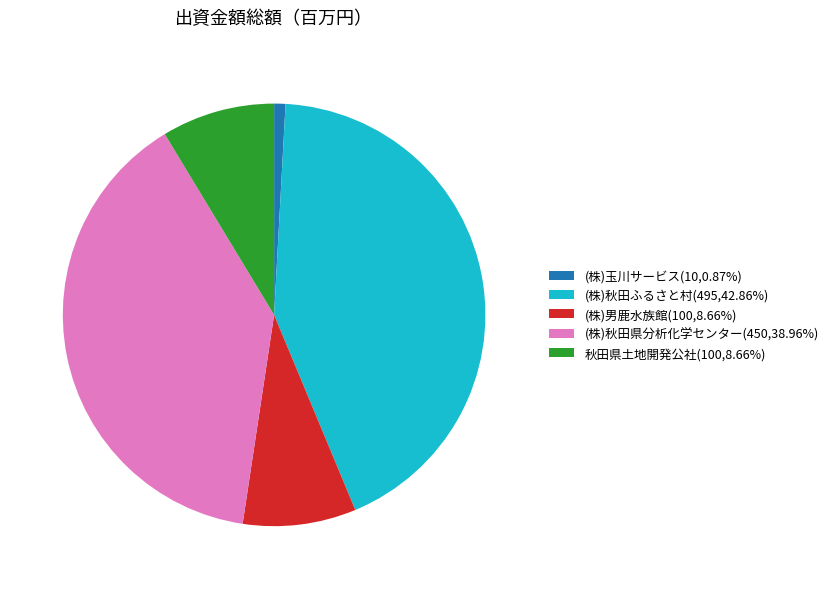

Approximately how many times larger is the value at (株)男鹿水族館(100,8.66%) compared to (株)玉川サービス(10,0.87%)?

10.0